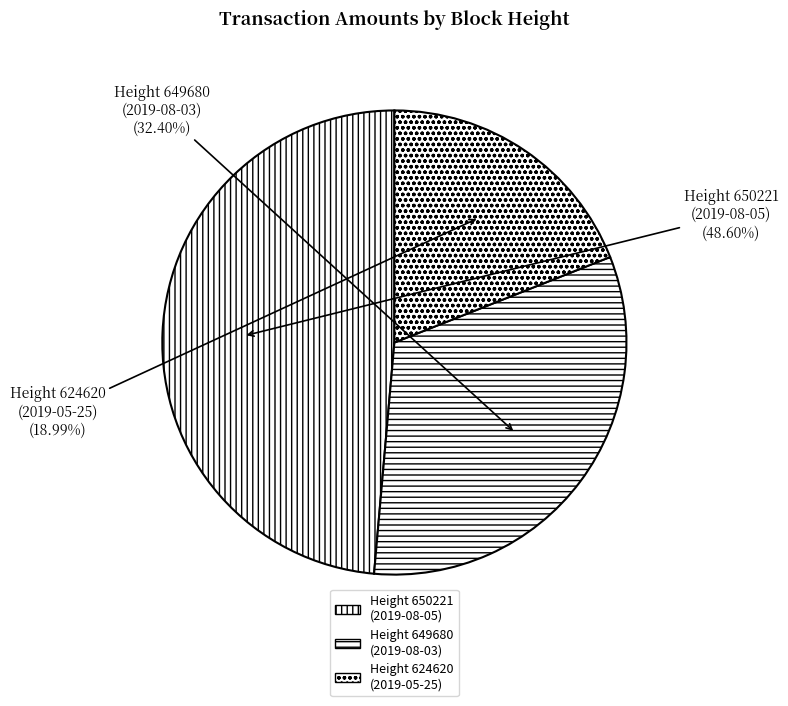

Is there a majority slice in this chart?

No